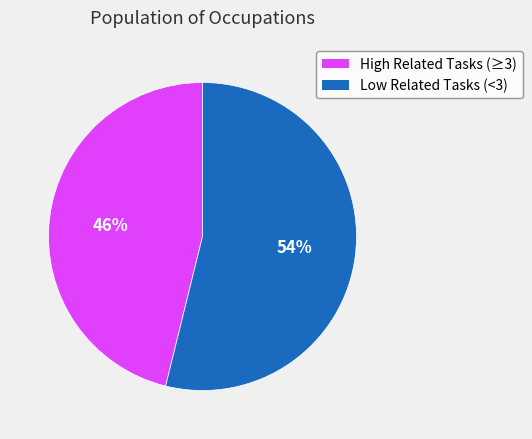

Does any single category account for the majority?

Yes